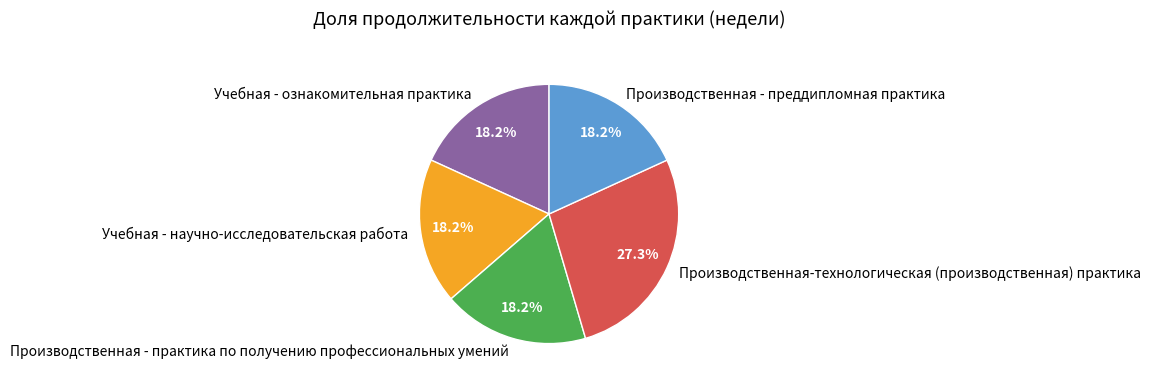

The Производственная - преддипломная практика slice represents 26% of the pie. True or false?

False